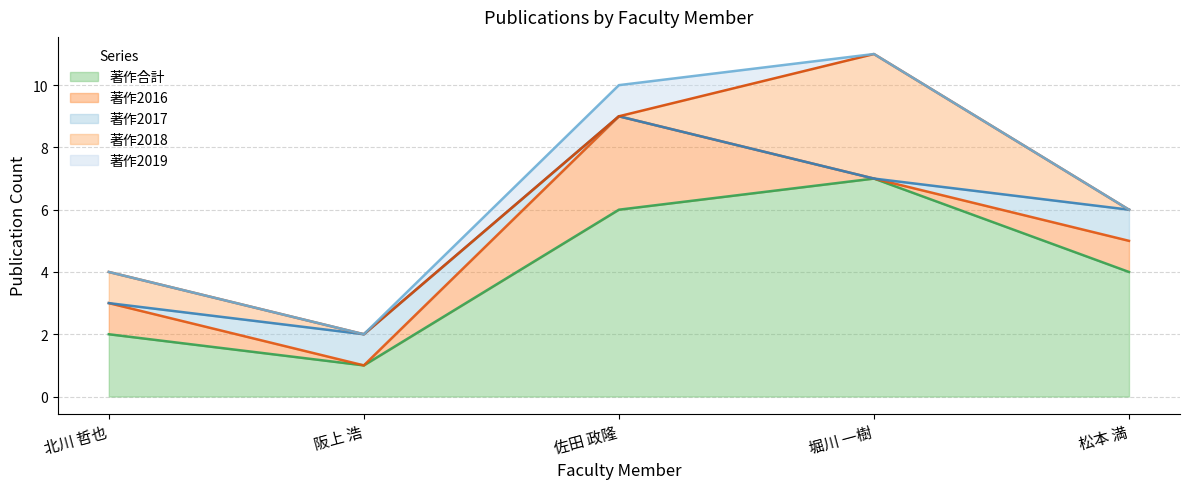

True or false: 著作2018 has more than 1 interior local peaks.

False